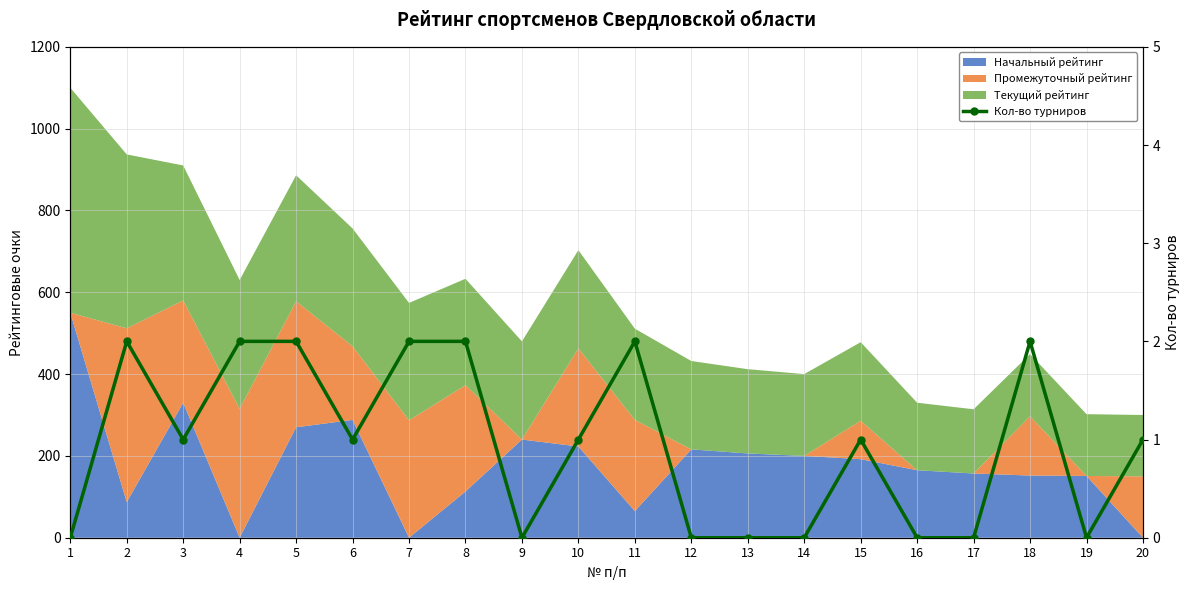

How many interior local valleys (lower than both neighbors) does the data have?

4